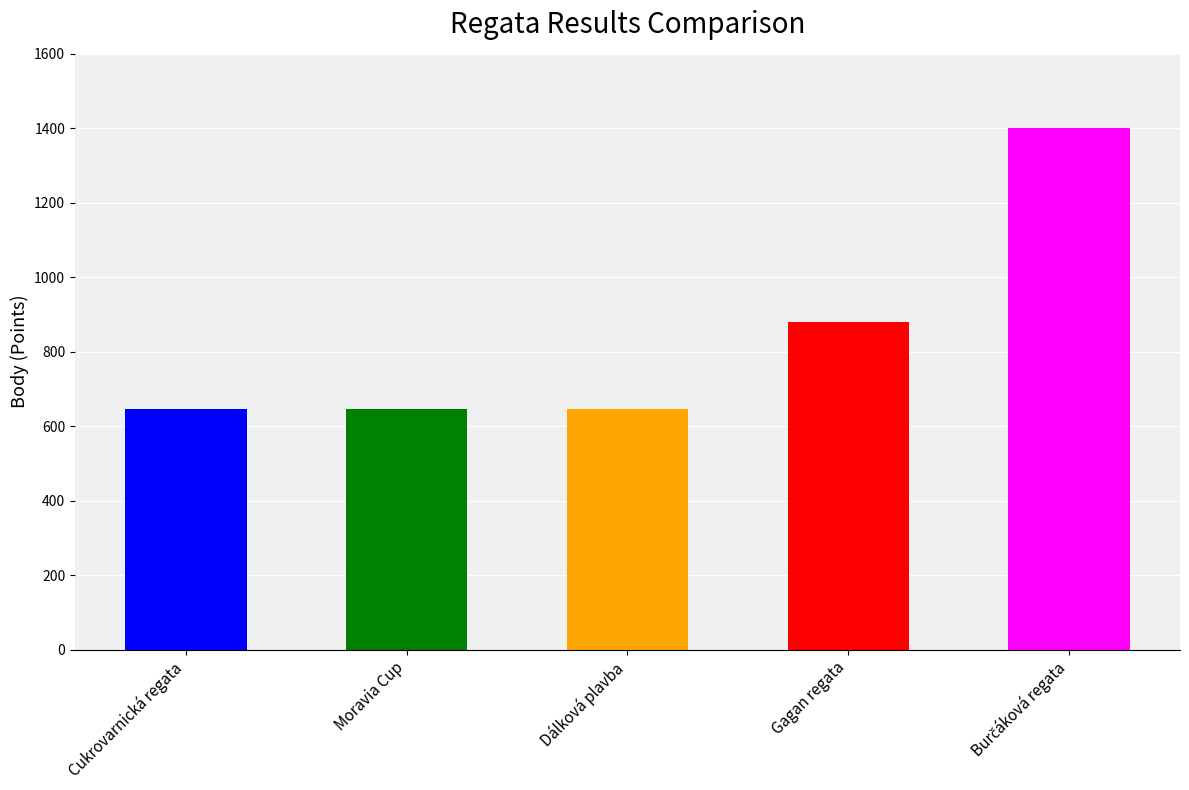

Which series has the largest range (max minus min)?

Body